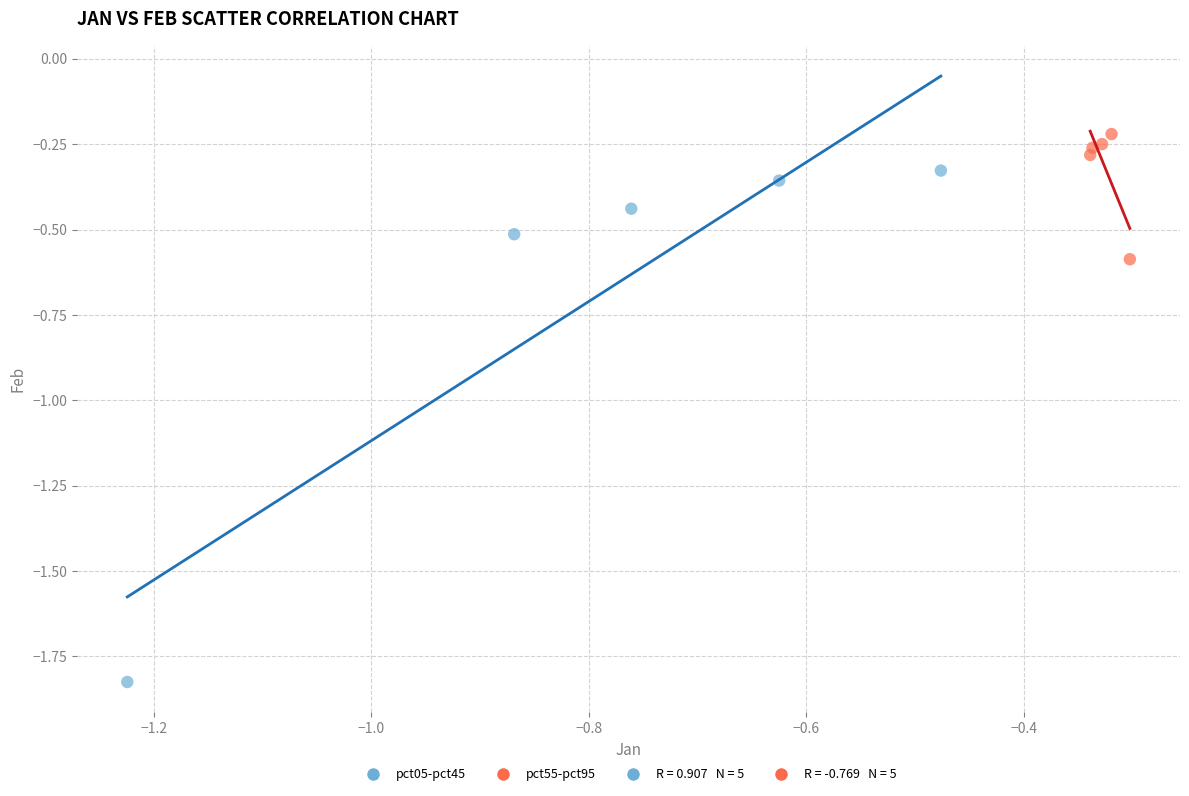

Which series has the widest spread of Y values?

pct05-pct45